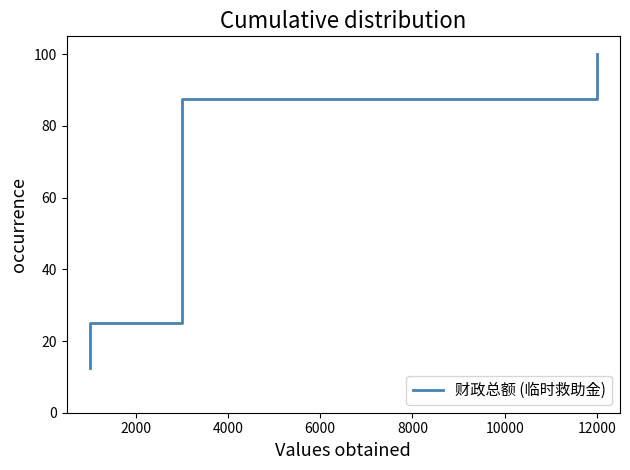

Reading left to right, list all the values displayed in this chart.

12.5	25.0	37.5	50.0	62.5	75.0	87.5	100.0